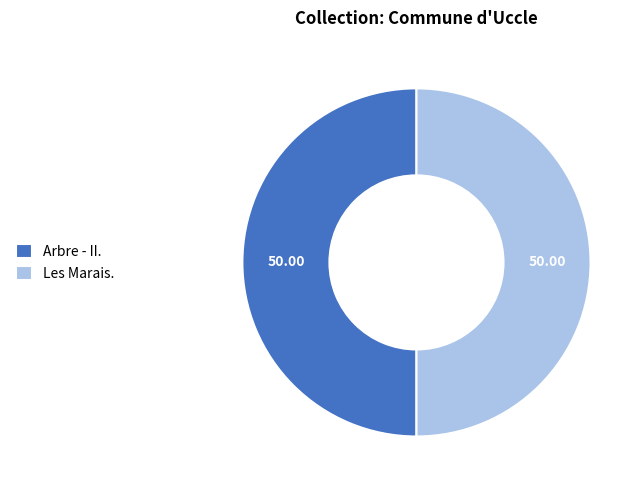

Do Arbre - II. and Les Marais. together represent more than half of the pie?

Yes